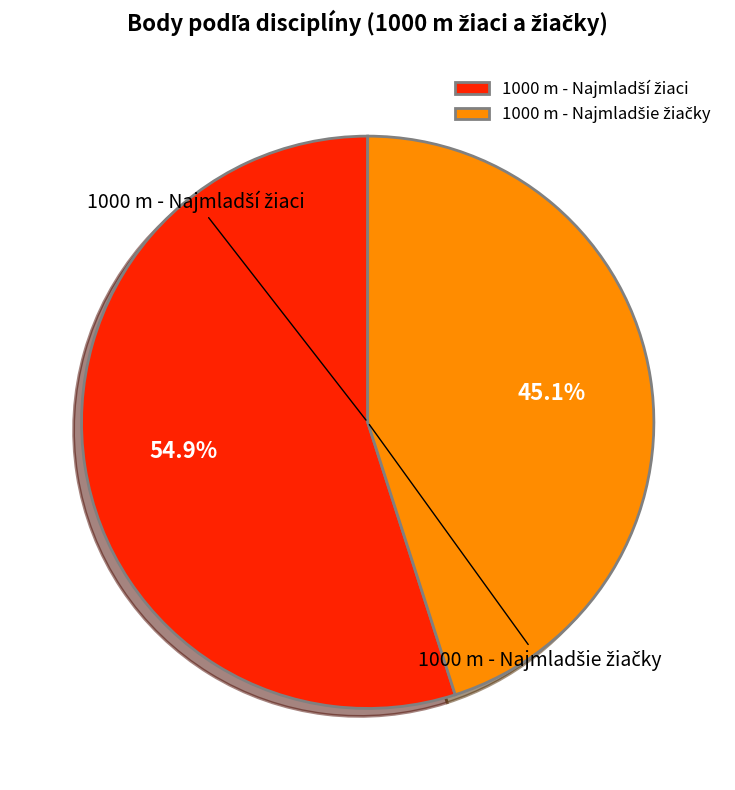

Does any single category account for the majority?

Yes